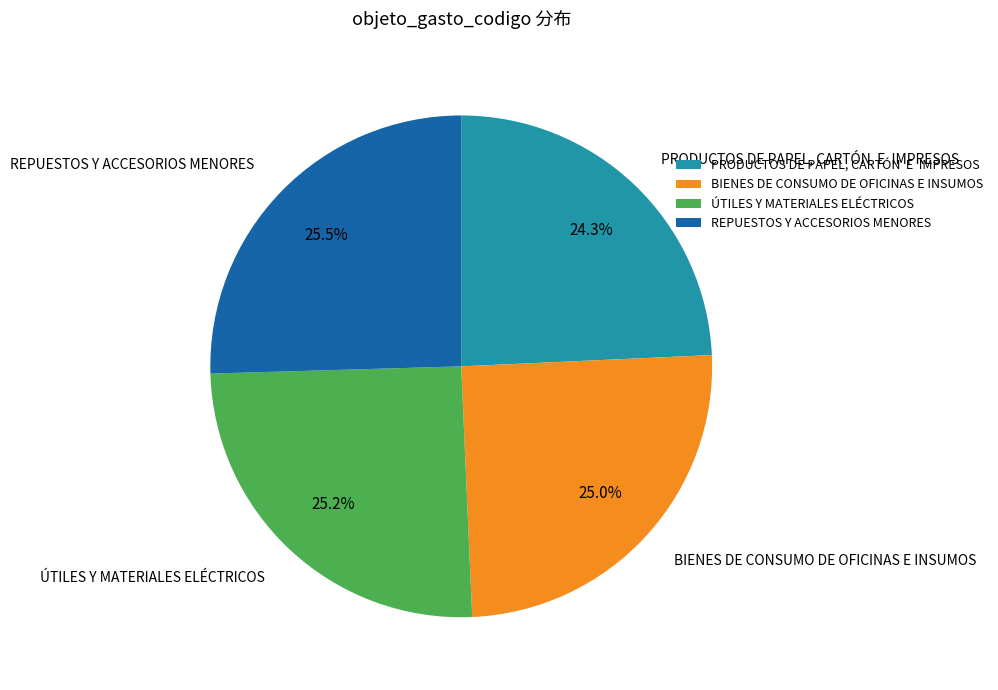

What is the smallest slice in the pie chart?

PRODUCTOS DE PAPEL, CARTÓN E IMPRESOS